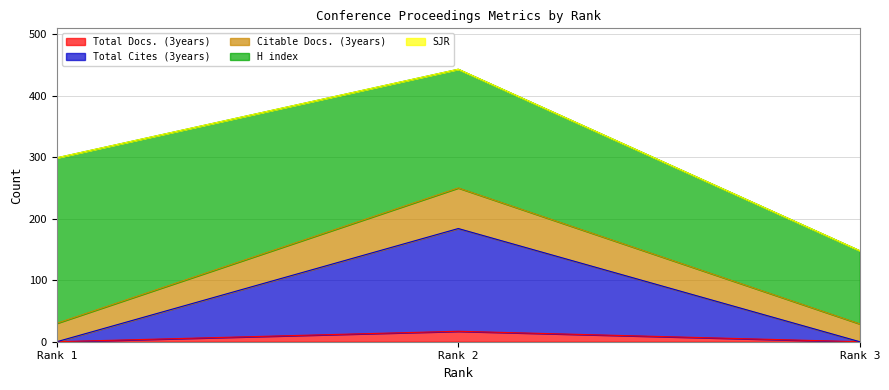

The value of Total Docs. (3years) at Rank 3 is 0. True or false?

True